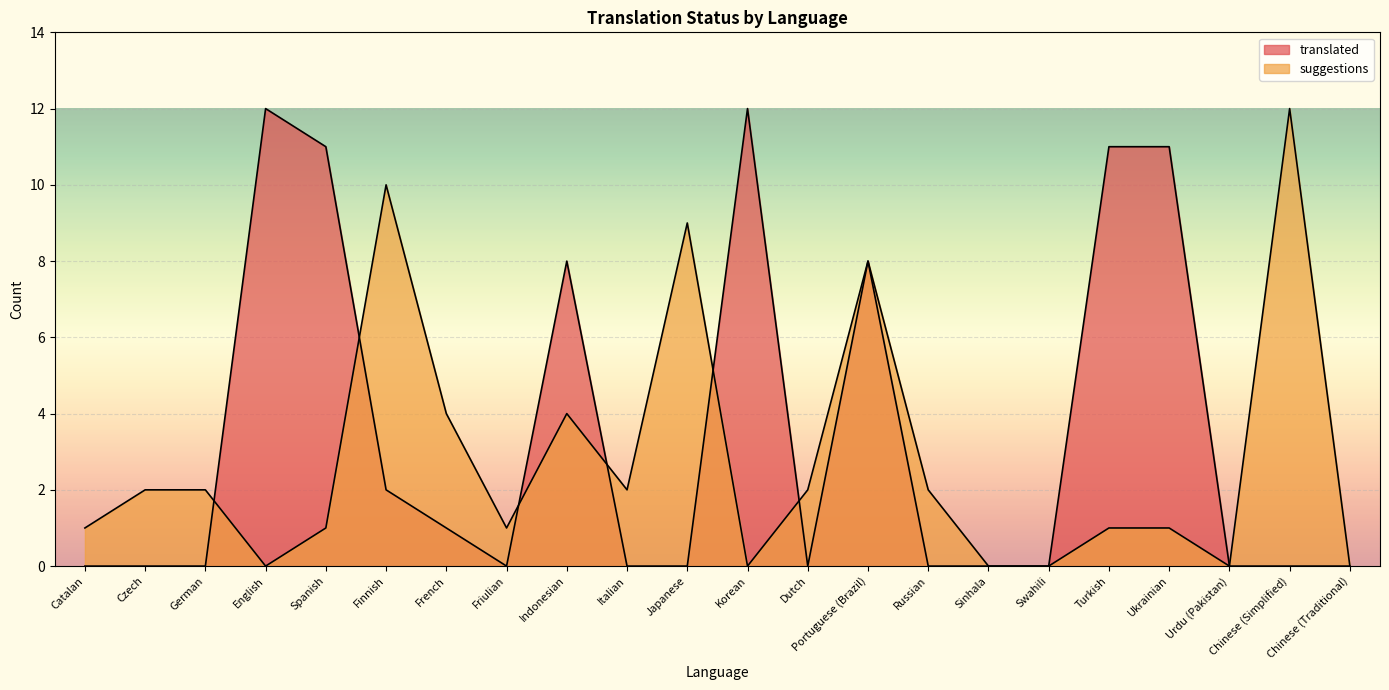

The value of translated at Japanese is 0. True or false?

True